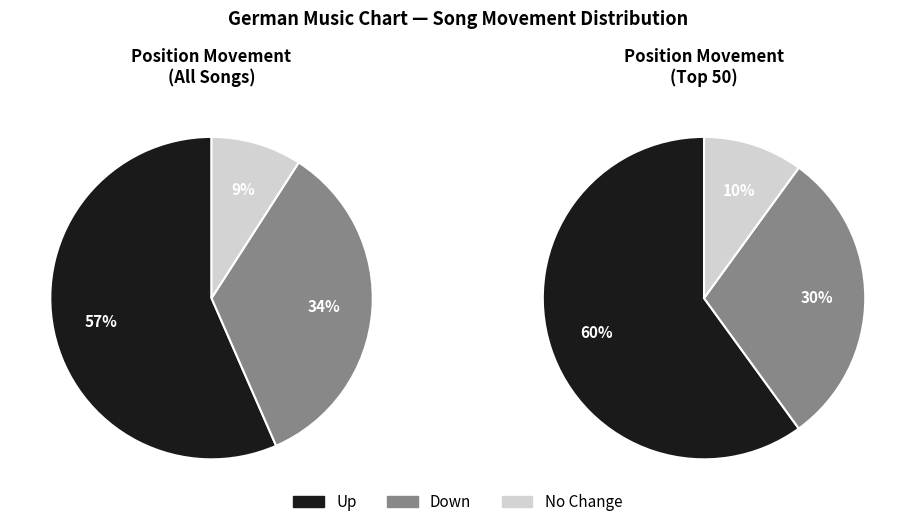

The down slice represents 34% of the pie. True or false?

True